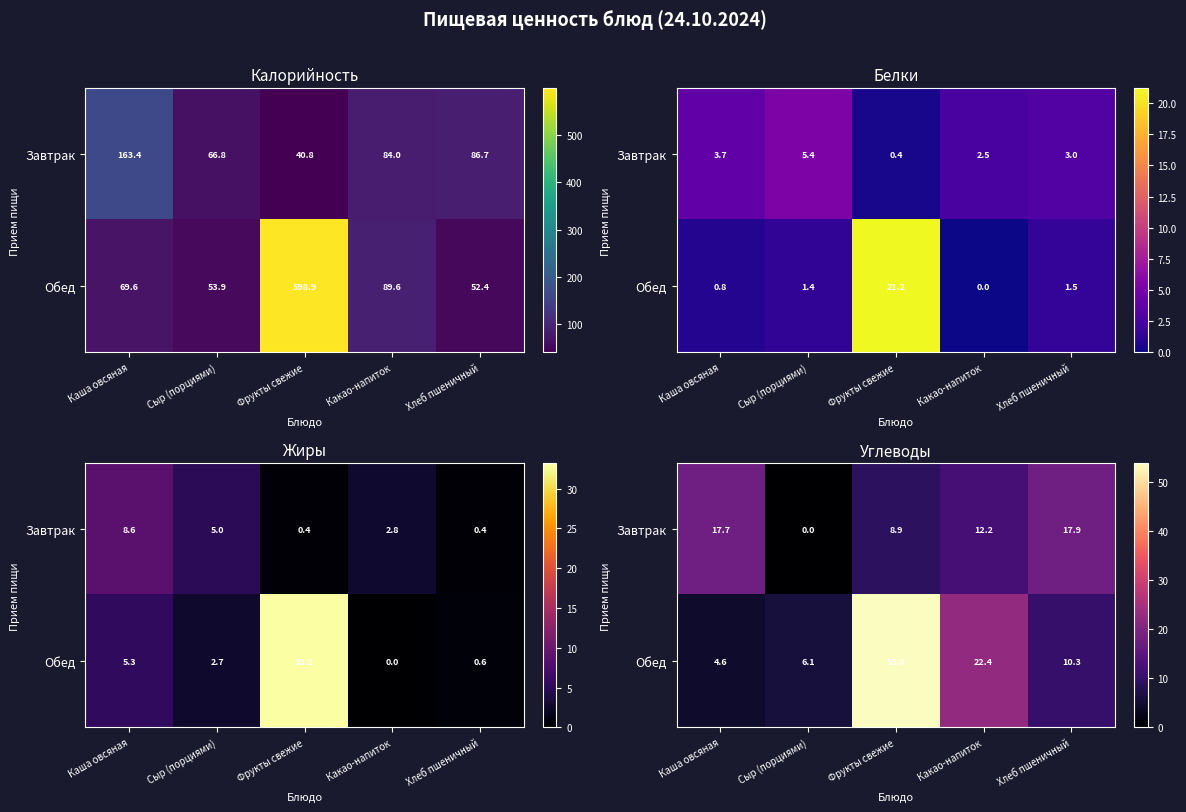

Where does the Завтрак series first go above 12?

Каша овсяная